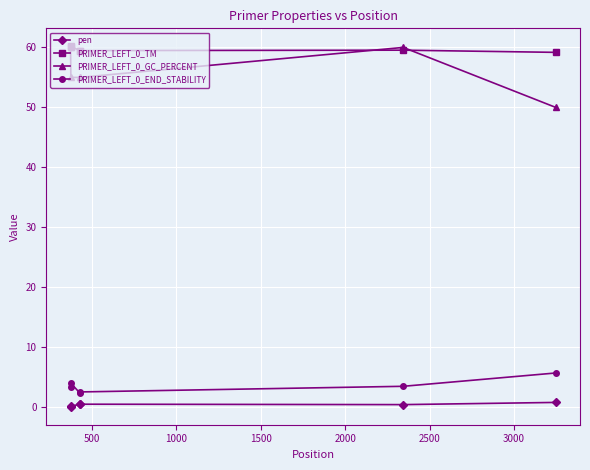

Which series has the widest spread of values?

PRIMER_LEFT_0_GC_PERCENT